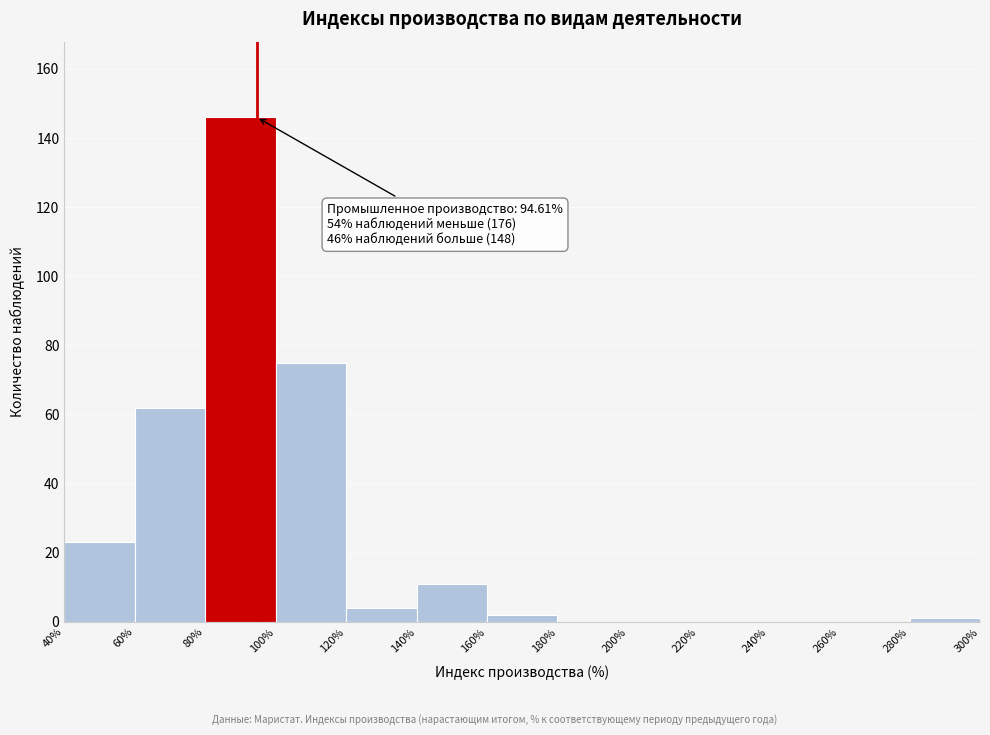

Over which range of the x-axis is the bar tallest?

80% to 100%